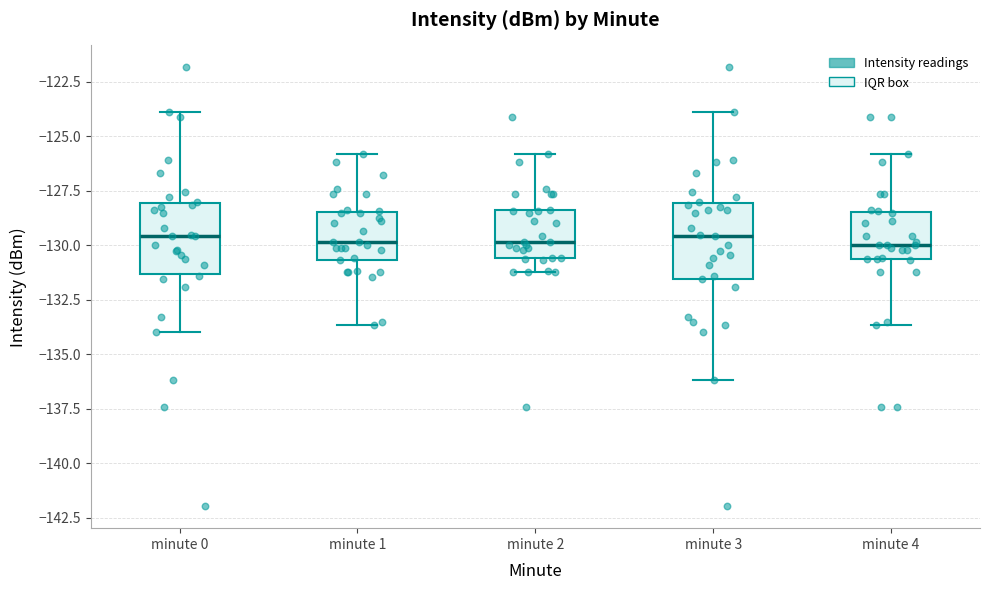

Reading left to right, transcribe this box plot: for each box, give where its median line is, the range the box spans, and where its two whiskers end, as read against the y-axis. The values are not printed on the chart, so give them approximately, as read against the axis.

minute 0: median -129.5, box -131.5 to -128.0, whiskers -134.0 to -124.0
minute 1: median -130.0, box -130.5 to -128.5, whiskers -133.5 to -126.0
minute 2: median -130.0, box -130.5 to -128.5, whiskers -131.0 to -126.0
minute 3: median -129.5, box -131.5 to -128.0, whiskers -136.0 to -124.0
minute 4: median -130.0, box -130.5 to -128.5, whiskers -133.5 to -126.0